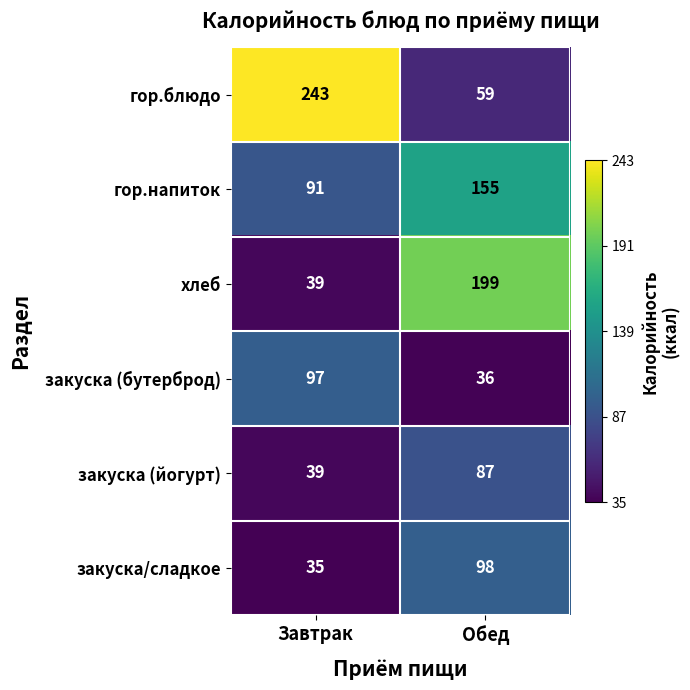

Reading right to left, transcribe all the data shown in this chart.

гор.блюдо: 59	243
гор.напиток: 155	91
хлеб: 199	39
закуска (бутерброд): 36	97
закуска (йогурт): 87	39
закуска/сладкое: 98	35